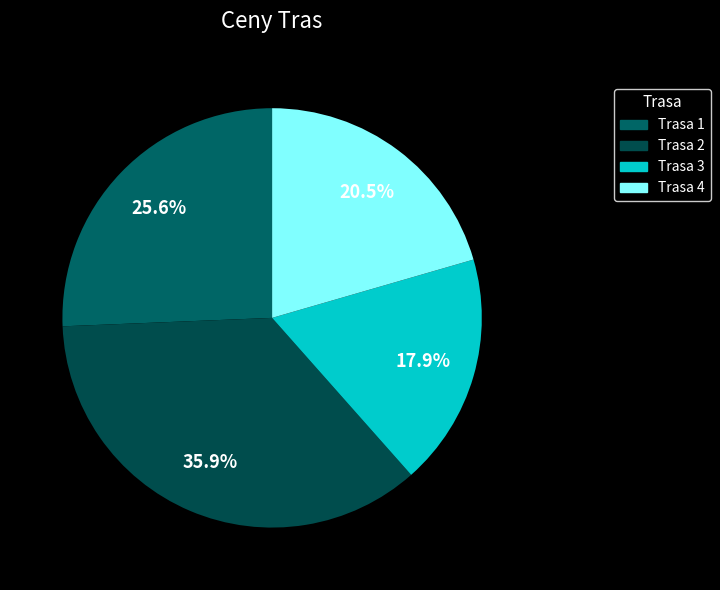

What is the change in value from Trasa 2 to Trasa 3?

-35